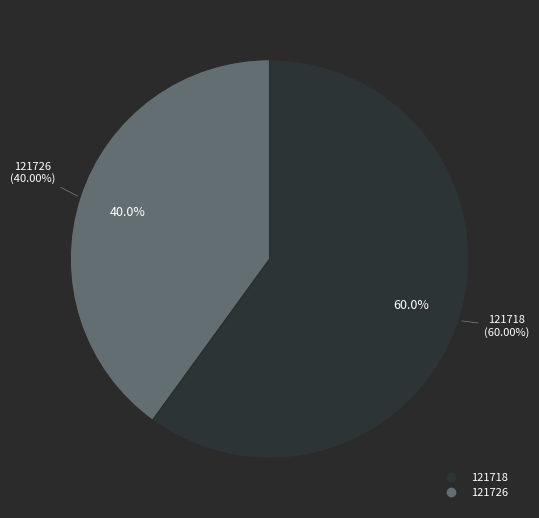

What percentage do 121718 and 121726 together represent?

100.0%